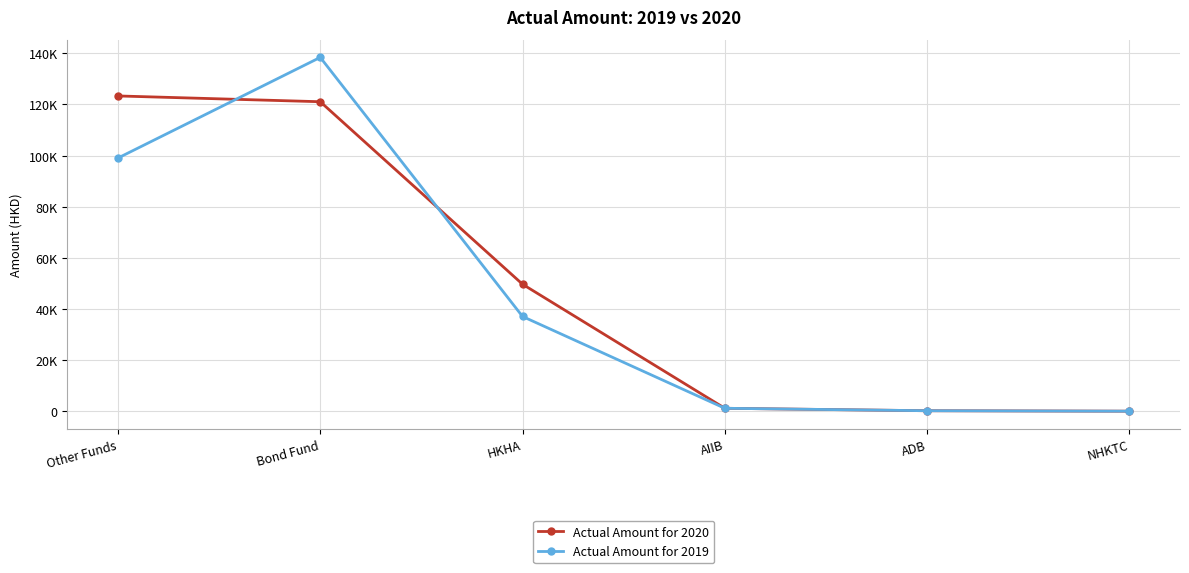

How many interior local peaks does the Actual Amount for 2019 series have?

1